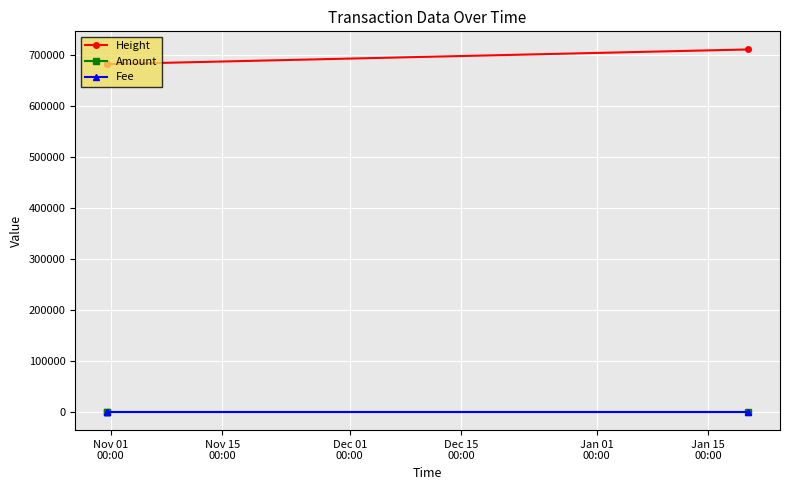

Which series has the largest range (max minus min)?

Height